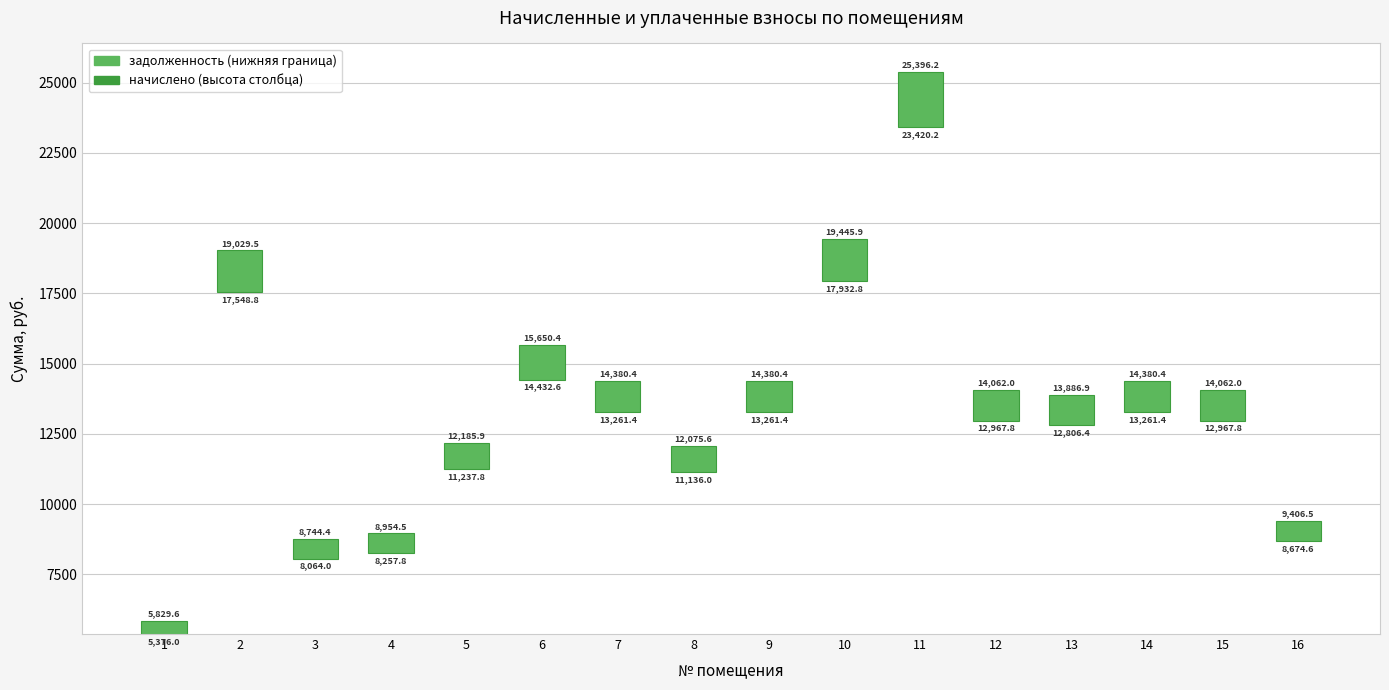

Is it true that the value at 14 is 1646.4?

False